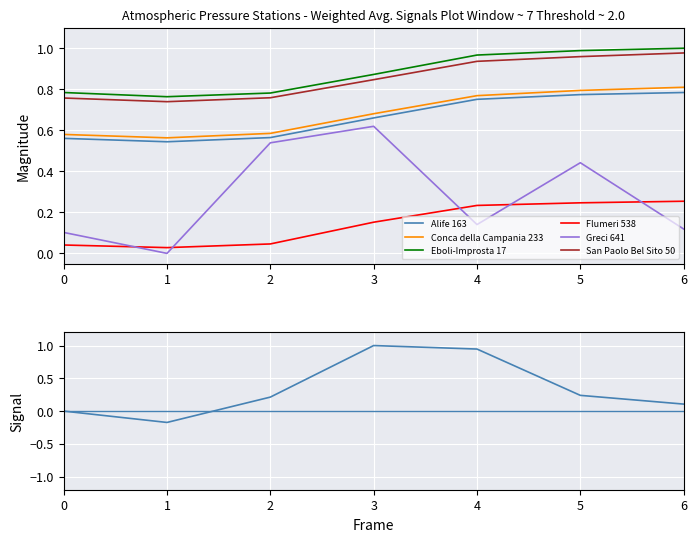

True or false: San Paolo Bel Sito 50 and Alife 163 intersect in this chart.

False